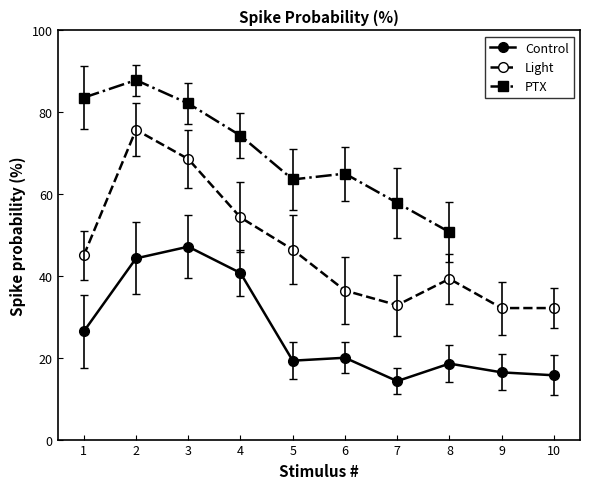

At which label does Light first exceed 45?

2